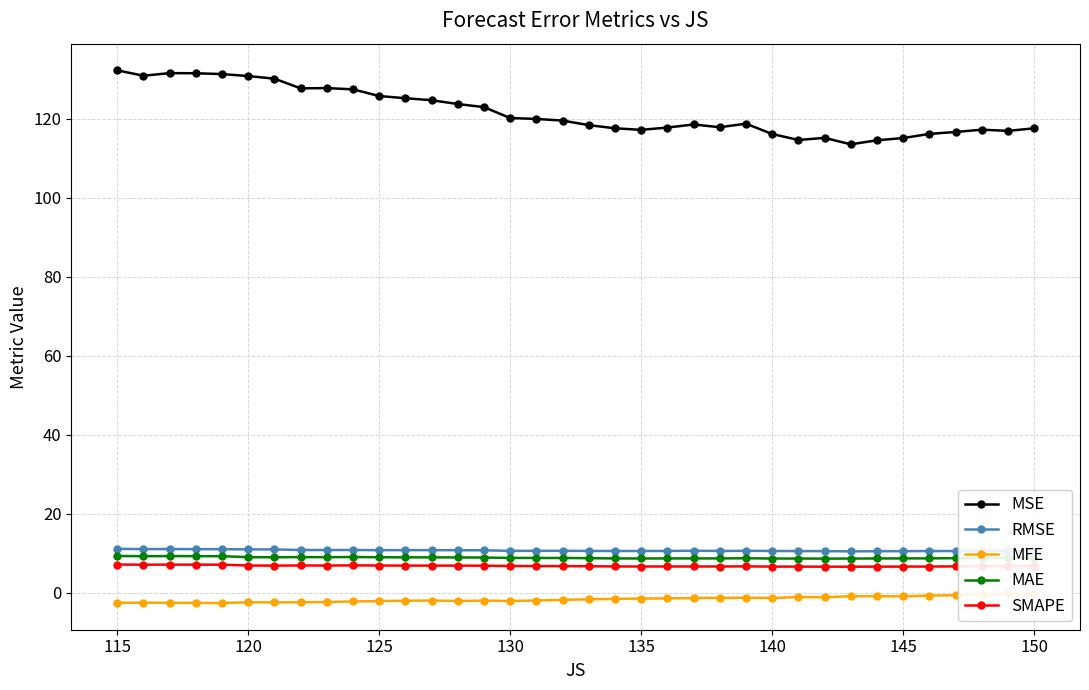

What is the maximum value for MSE?

132.3